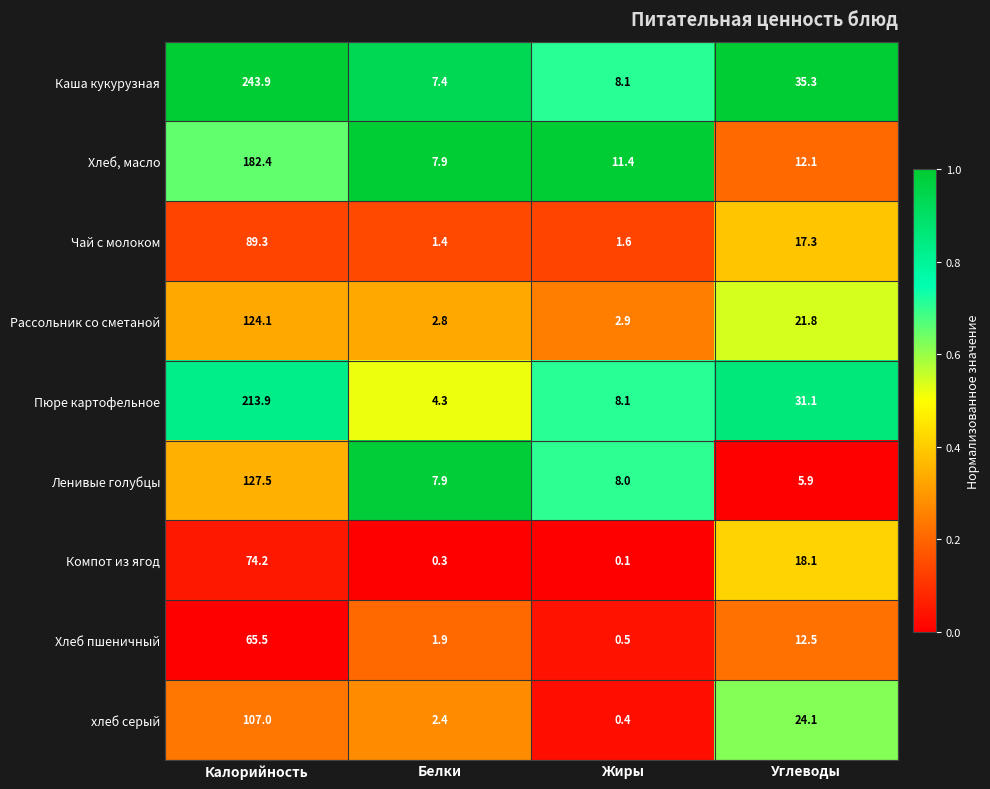

Is the value of Рассольник со сметаной at Углеводы greater than the value of Компот из ягод at Калорийность?

No